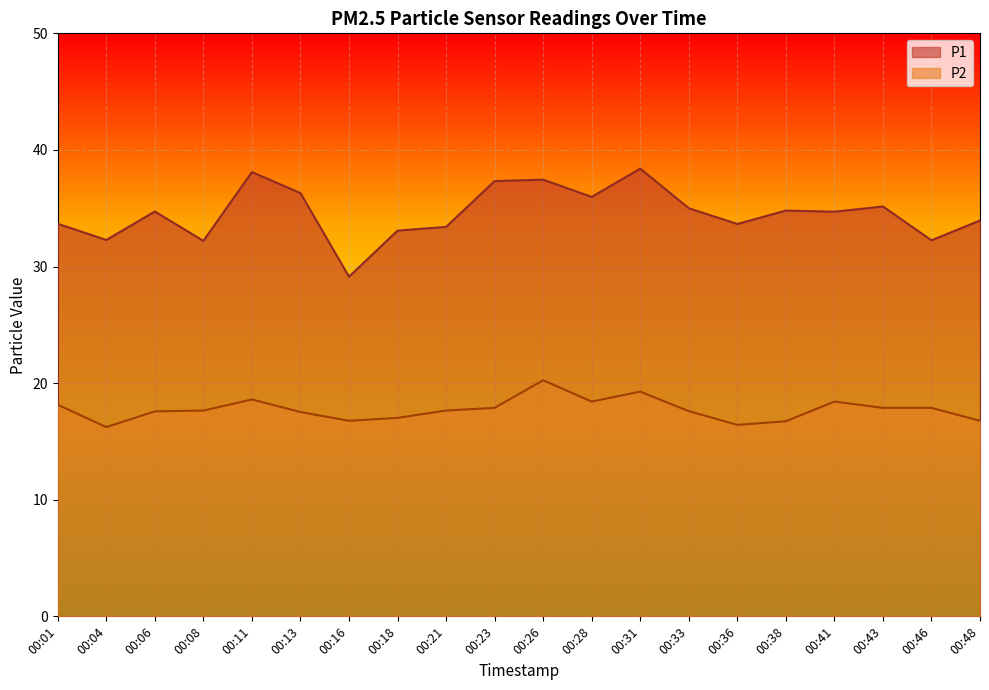

What value does the P1 series have at 00:33?

35.0